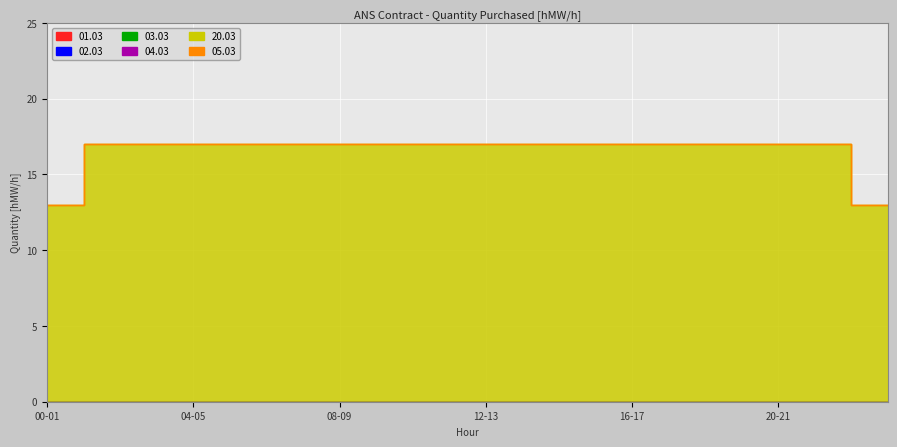

Is it true that 20.03 equals 9 at 13-14?

False